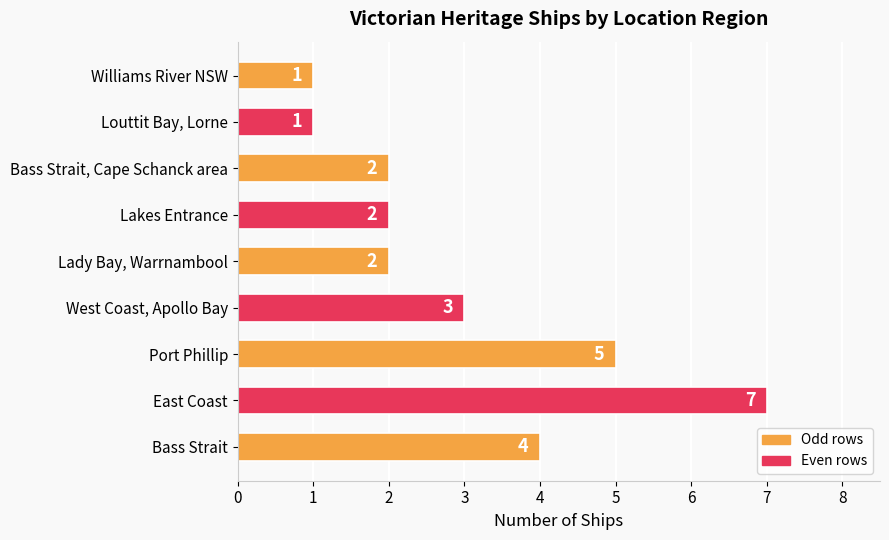

The value at Bass Strait is 4. True or false?

True